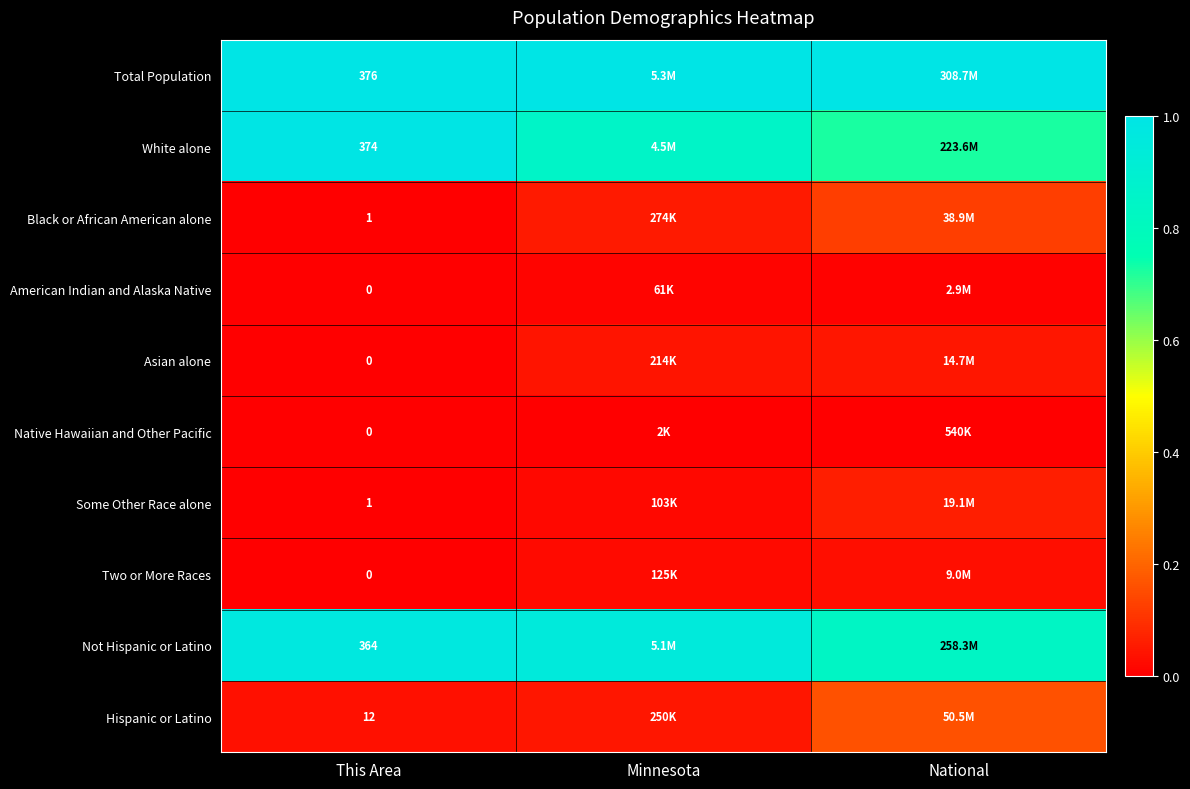

Is it true that White alone equals 1.2 at National?

False